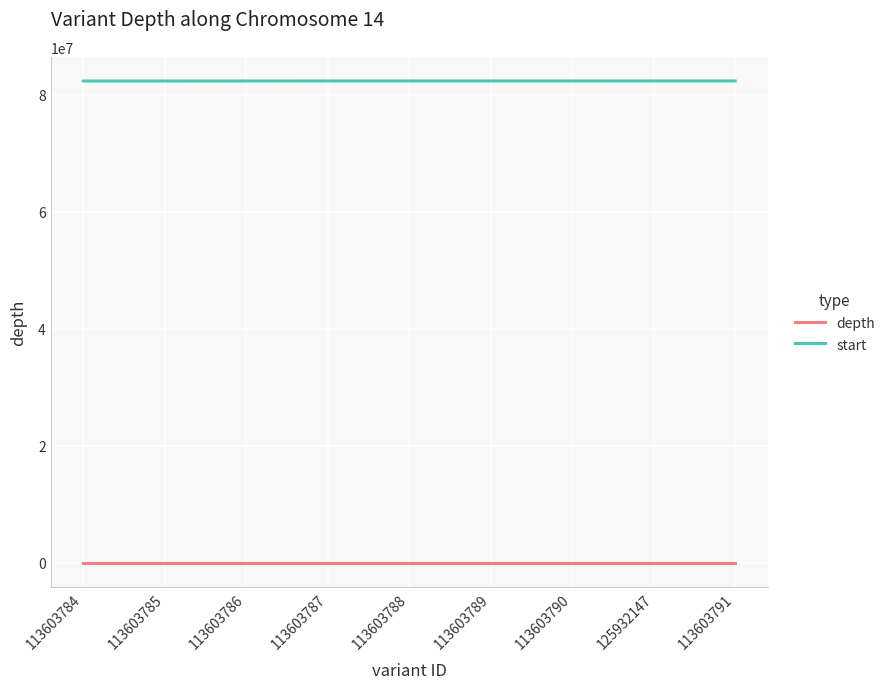

What is the total value across all series at 113603790?

82345266